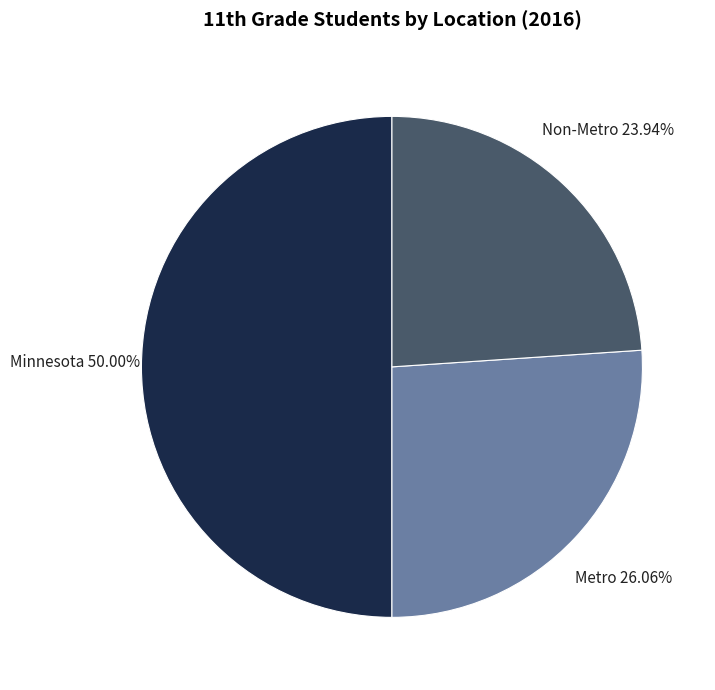

Which category has the smallest portion of the pie?

Non-Metro